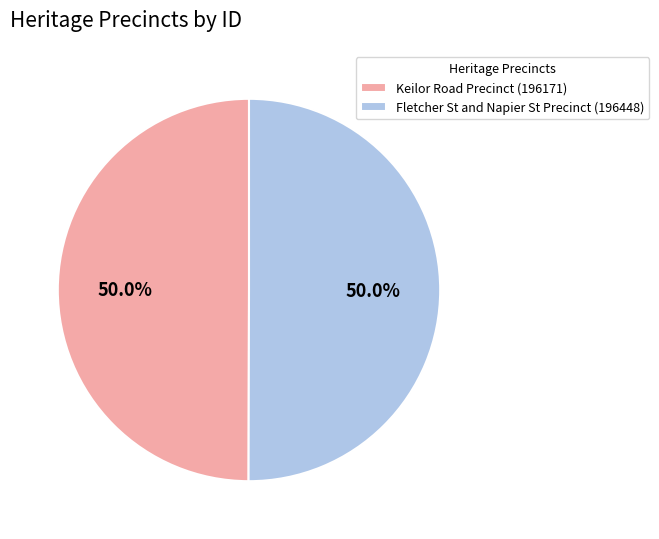

Do Keilor Road Precinct (196171) and Fletcher St and Napier St Precinct (196448) together represent more than half of the pie?

Yes